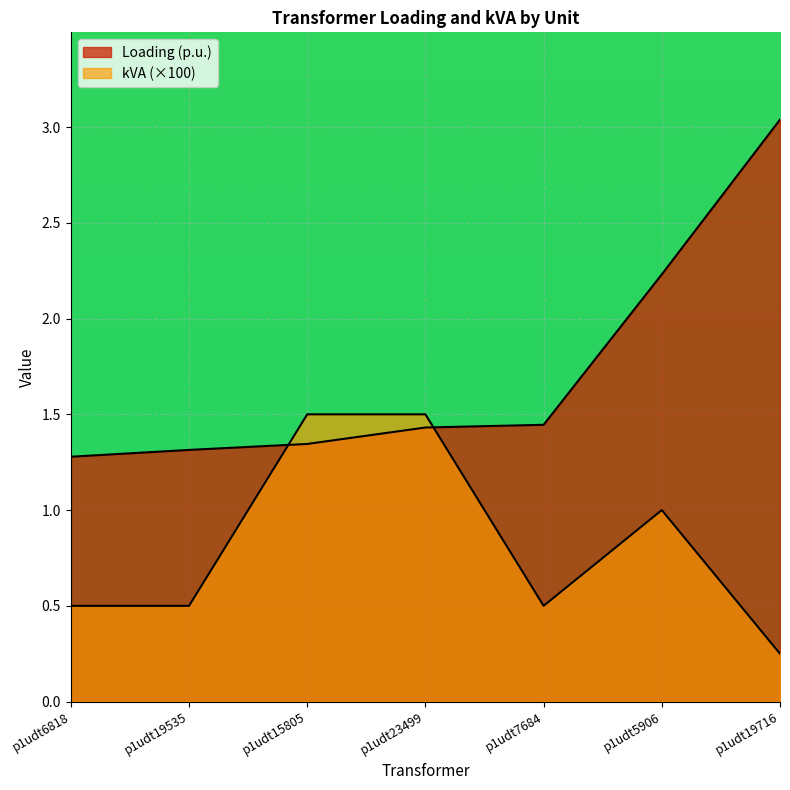

What position from the left is p1udt23499?

4